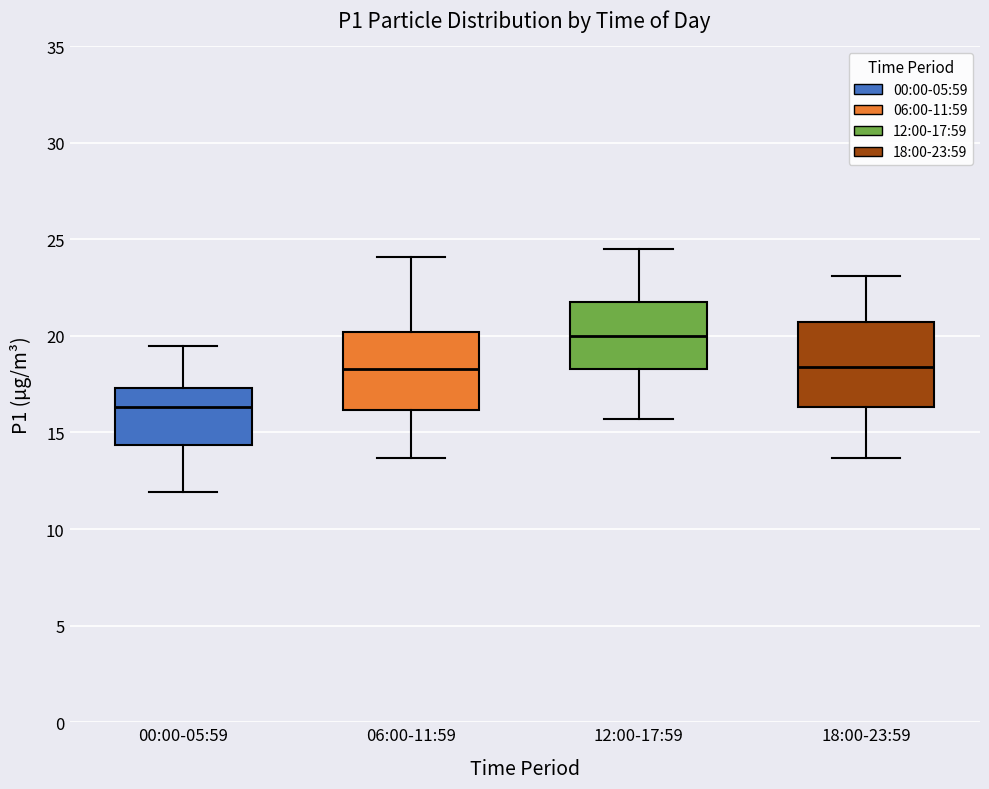

Where does the lower whisker of the box for 18:00-23:59 end on the y-axis? The values are not printed on the chart, so give them approximately, as read against the axis.

13.5